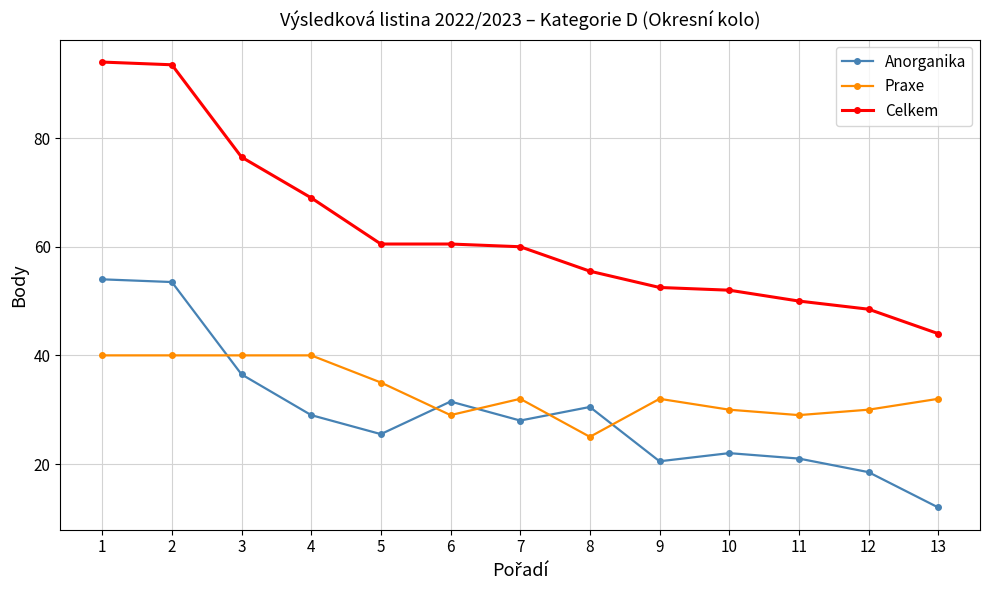

Which series has the widest spread of values?

Celkem